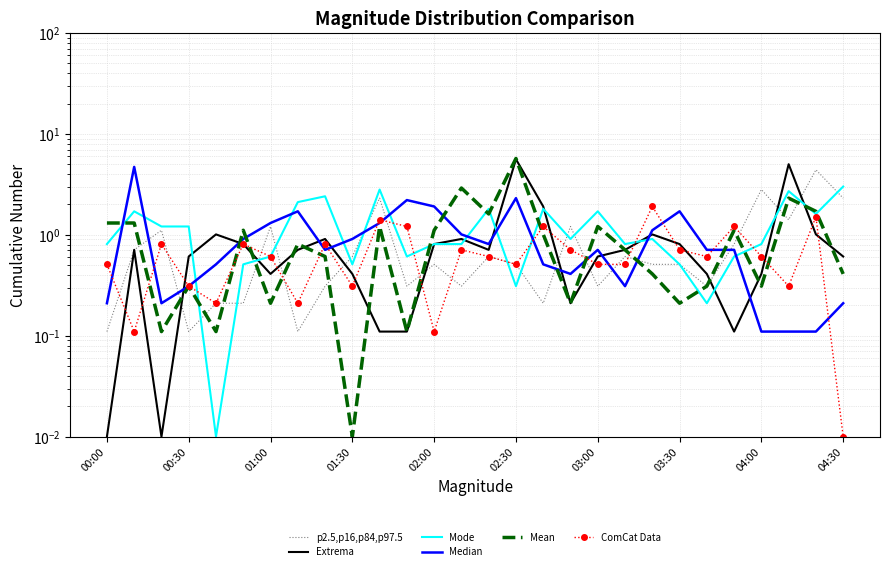

How many lines are shown in the chart?

6